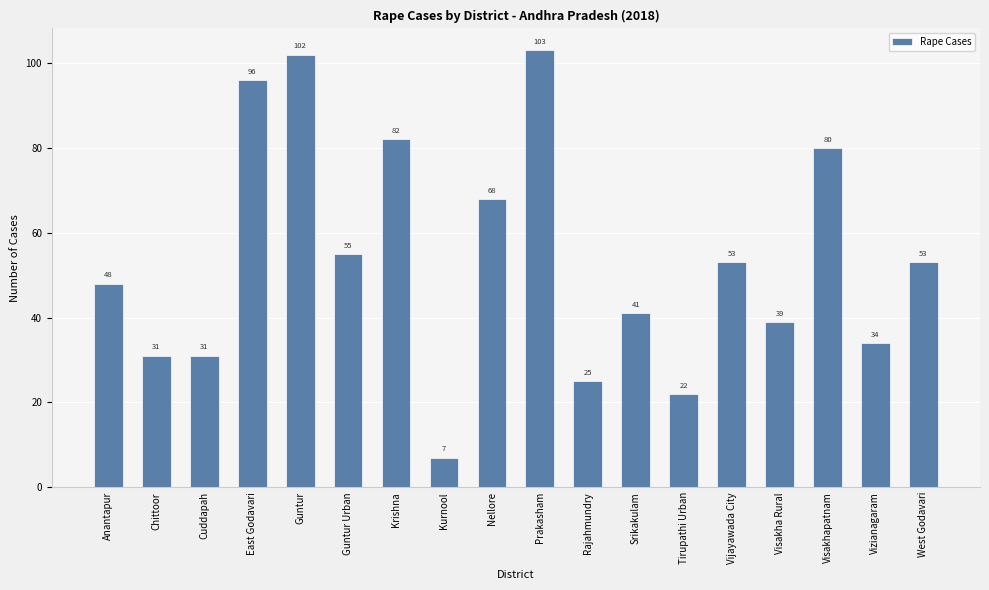

At which label does the data first exceed 53?

East Godavari